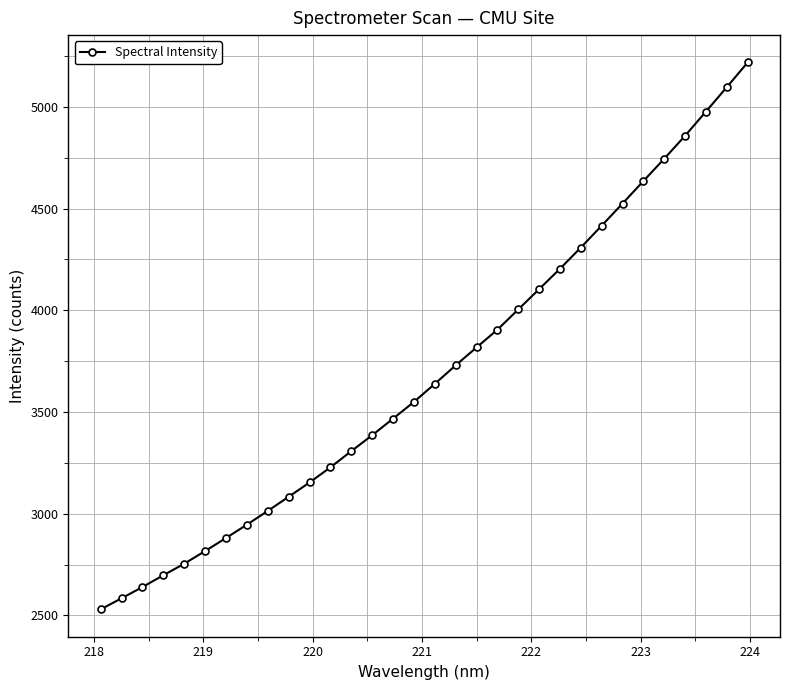

What is the maximum value shown in the chart?

5218.0